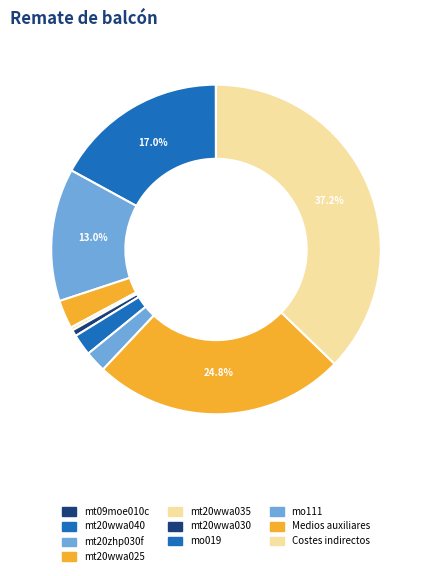

Which has a higher value, mt20wwa040 or Costes indirectos?

Costes indirectos